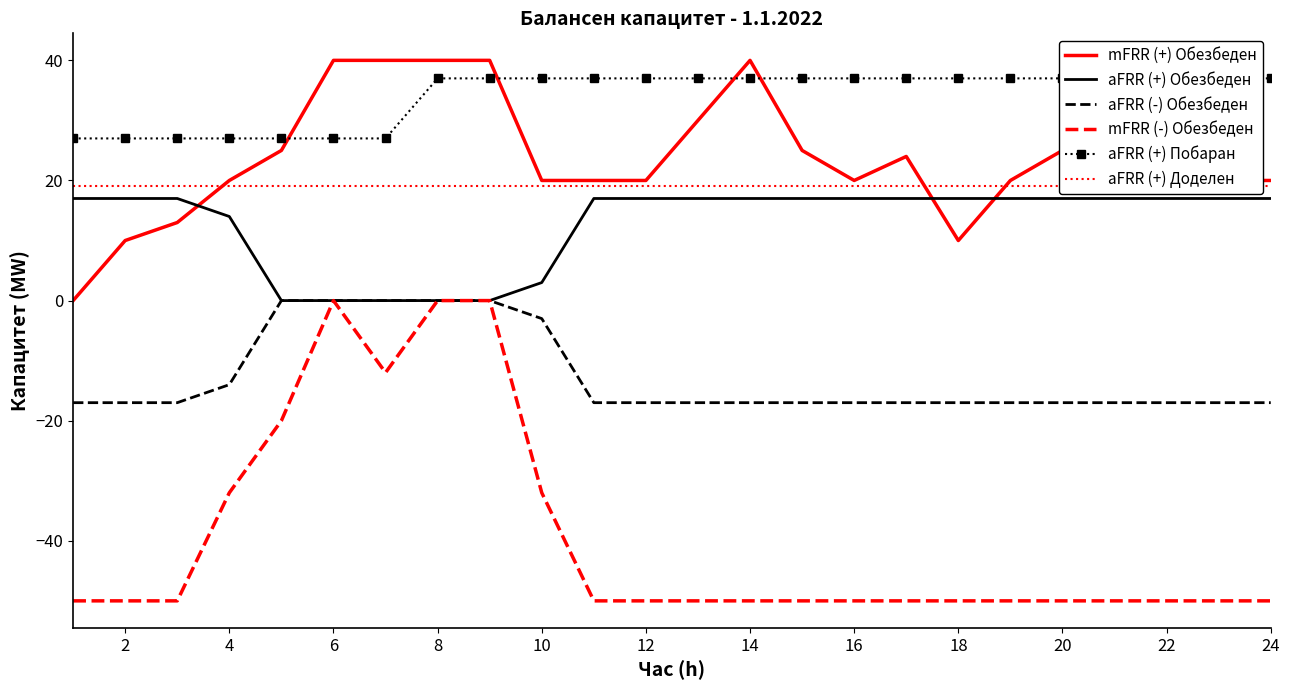

What is the average value of the aFRR (+) Побаран series?

34